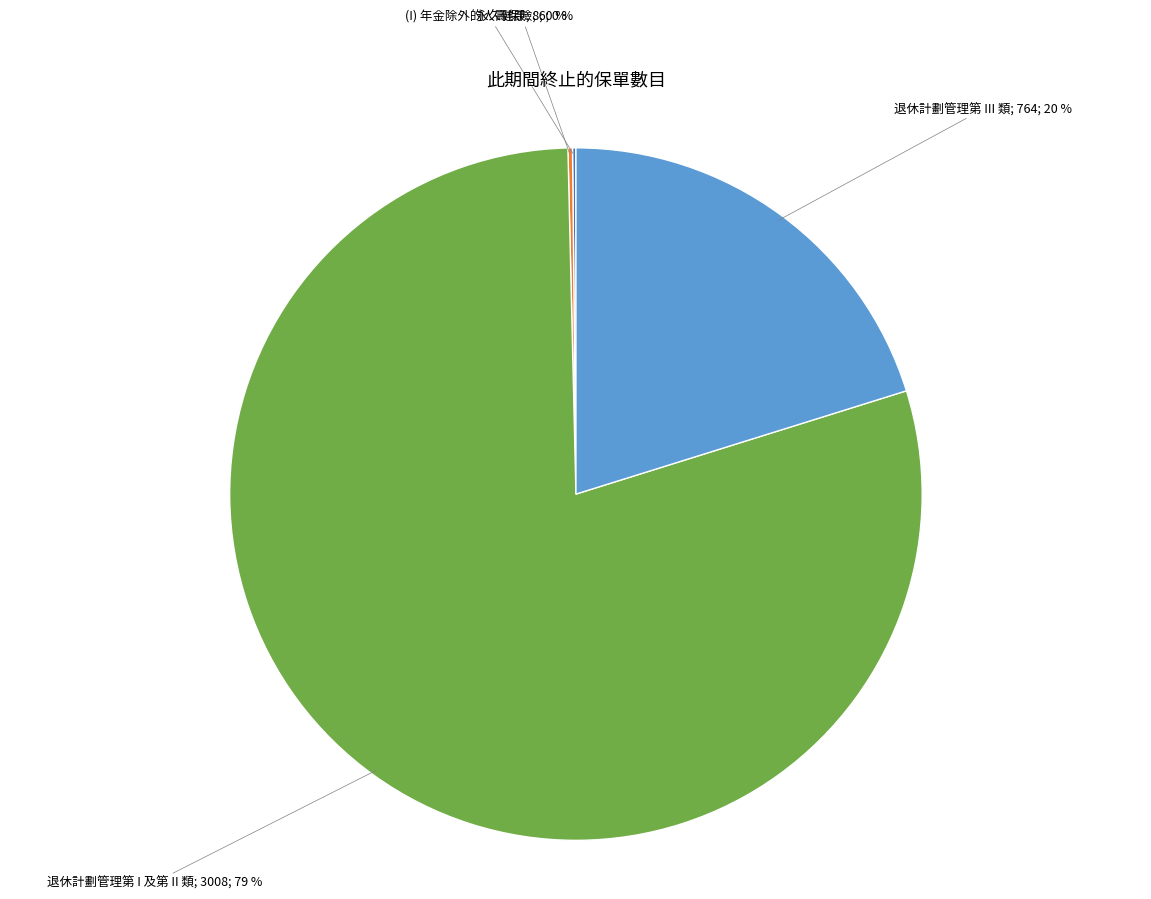

To the nearest percent, what is the average slice percentage?

25%